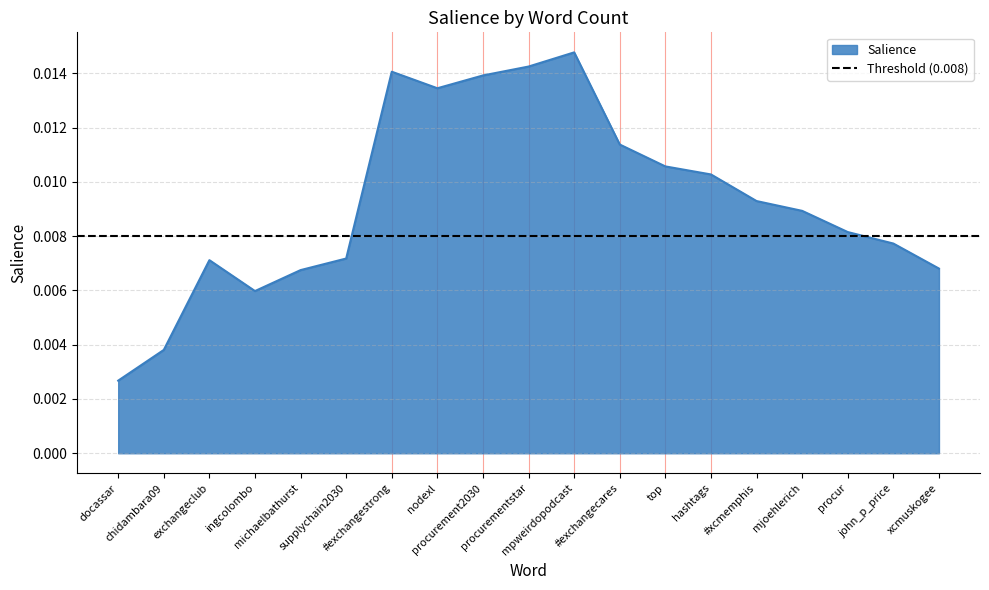

List the labels in order of value, largest first.

mpweirdopodcast, procurementstar, #exchangestrong, procurement2030, nodexl, #exchangecares, top, hashtags, #xcmemphis, mjoehlerich, procur, john_p_price, supplychain2030, exchangeclub, xcmuskogee, michaelbathurst, ingcolombo, chidambara09, docassar